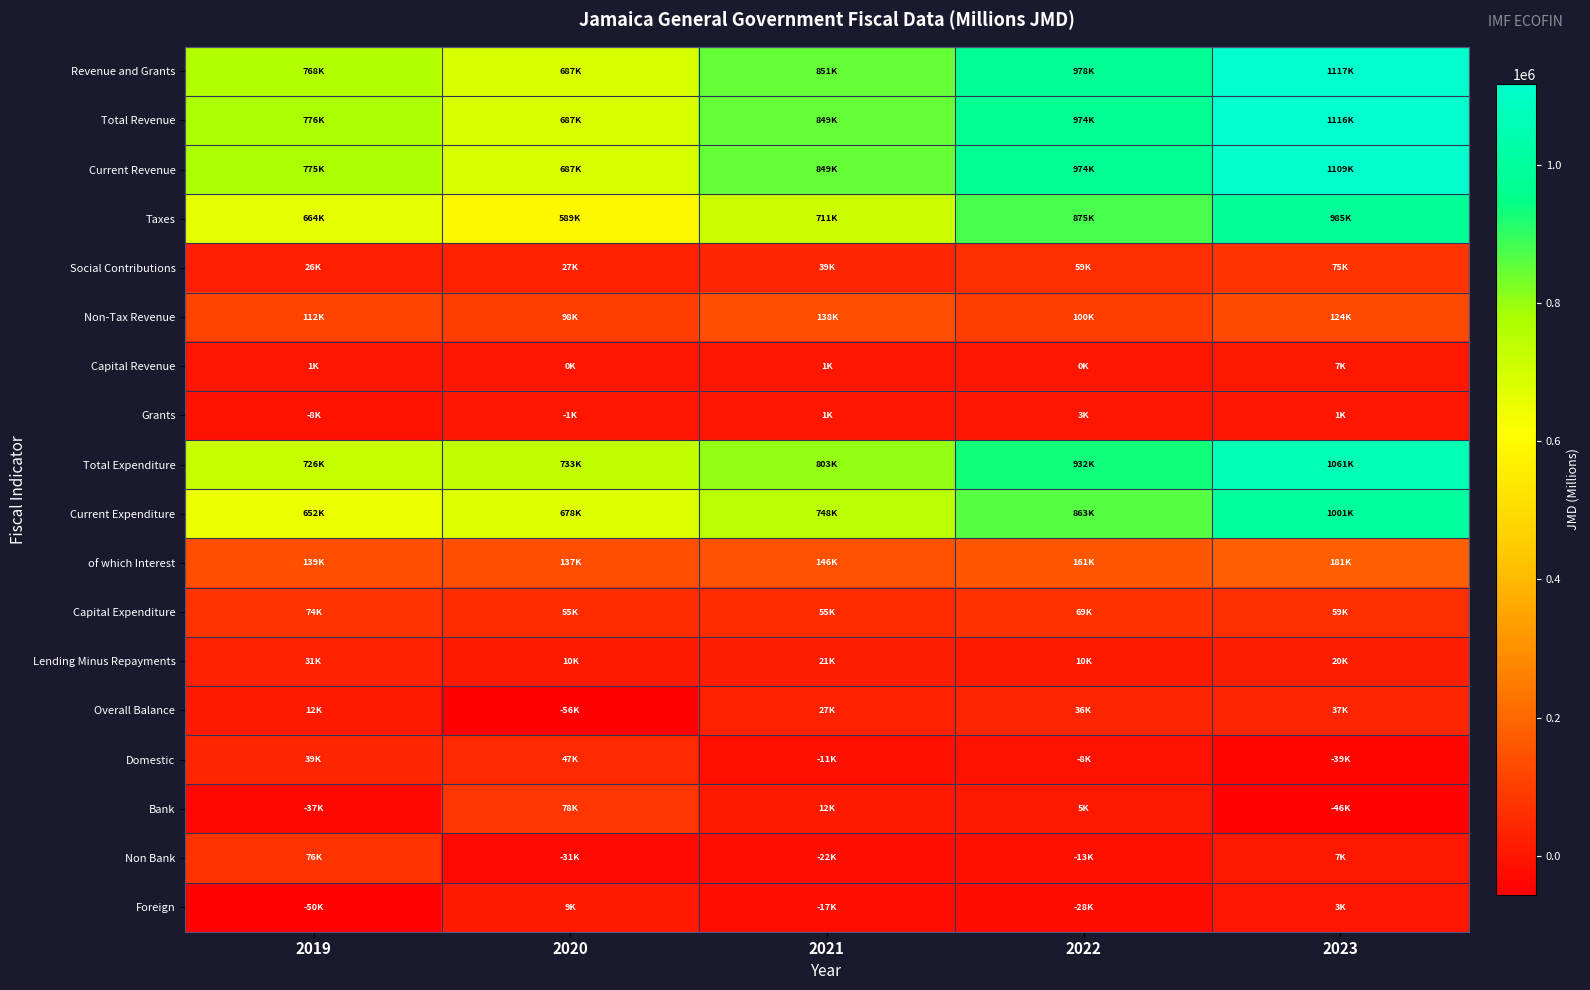

How many series are shown in this chart?

18